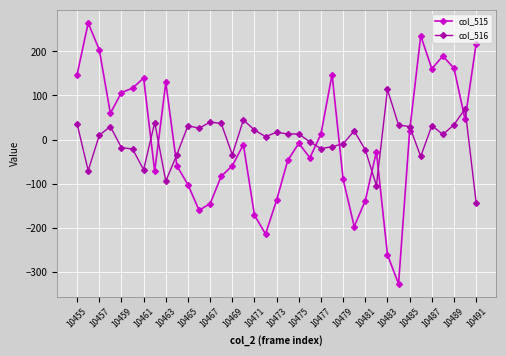

Rank the series by their maximum value, from lowest to highest.

col_516, col_515